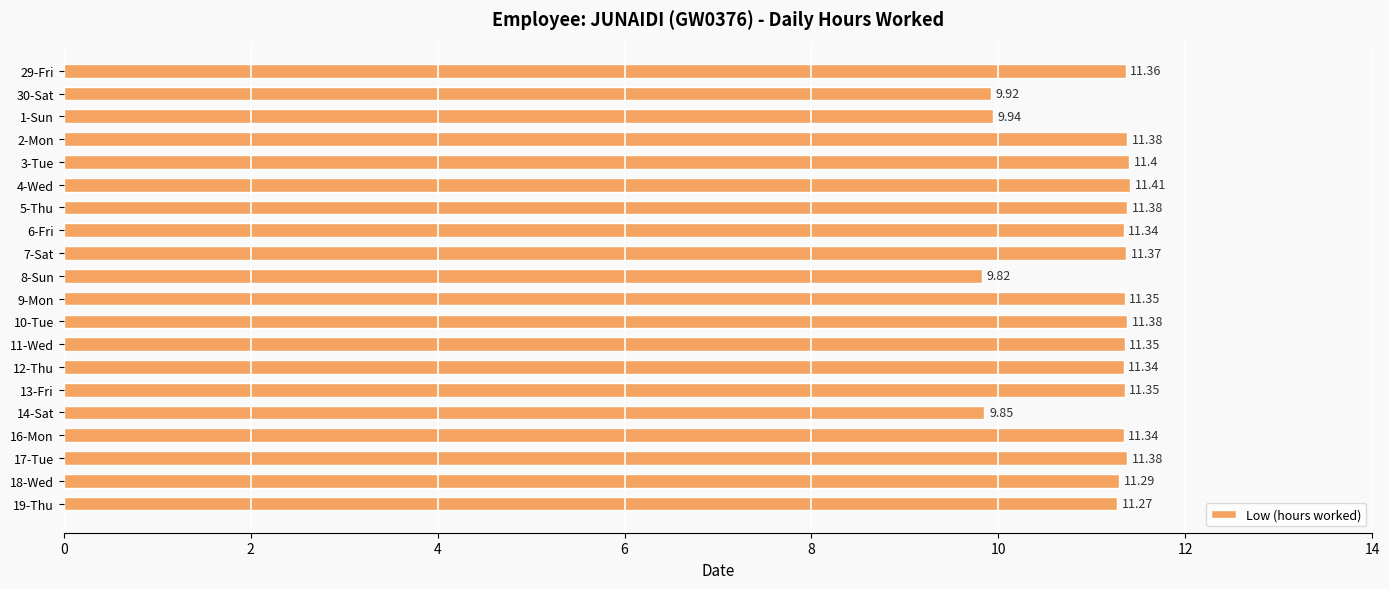

What is the sum of the values at 29-Fri and 4-Wed?

22.8